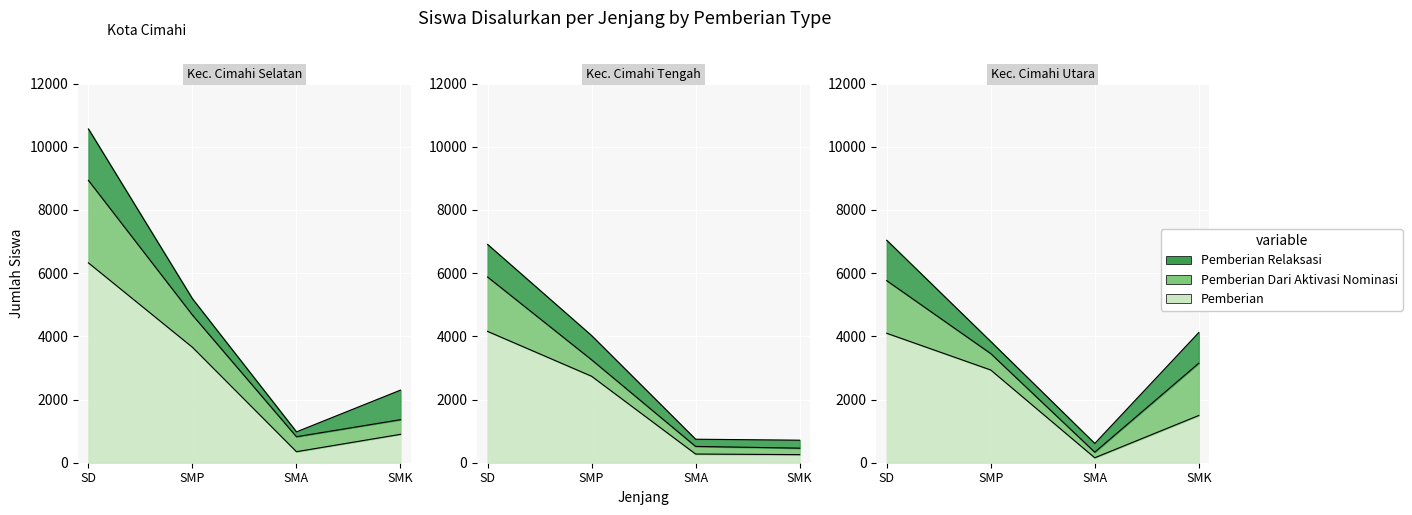

List the labels in order of Pemberian value, smallest first.

SMA-Utara, SMK-Tengah, SMA-Tengah, SMA-Kota, SMK-Kota, SMK-Utara, SMP-Tengah, SMP-Utara, SMP-Kota, SD-Utara, SD-Tengah, SD-Selatan